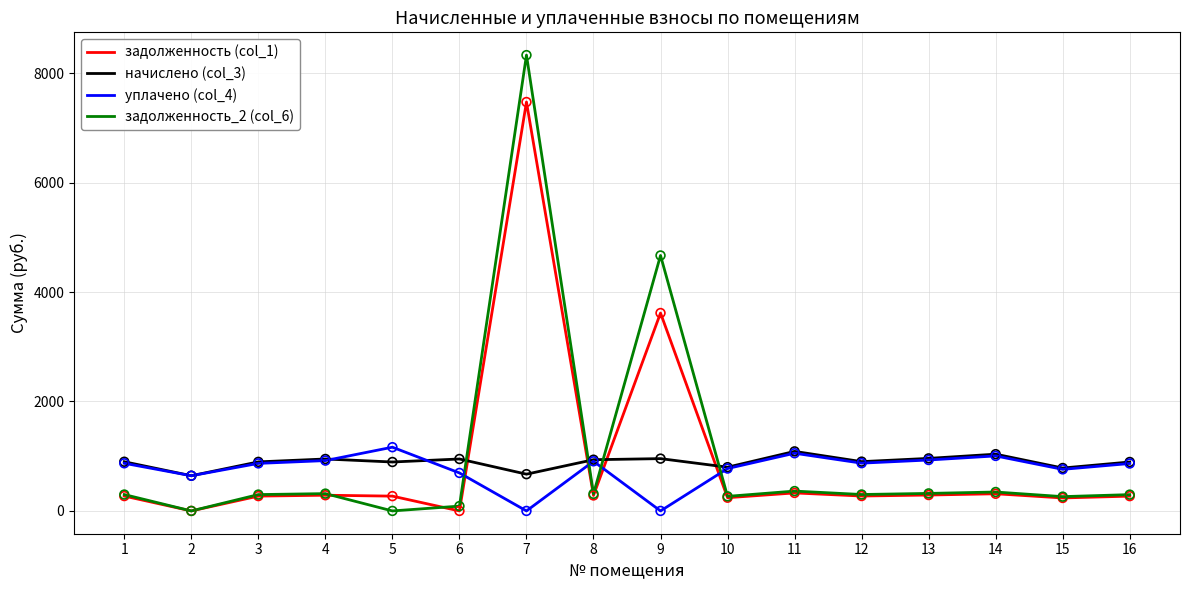

At which category is the sum across all series the highest?

7